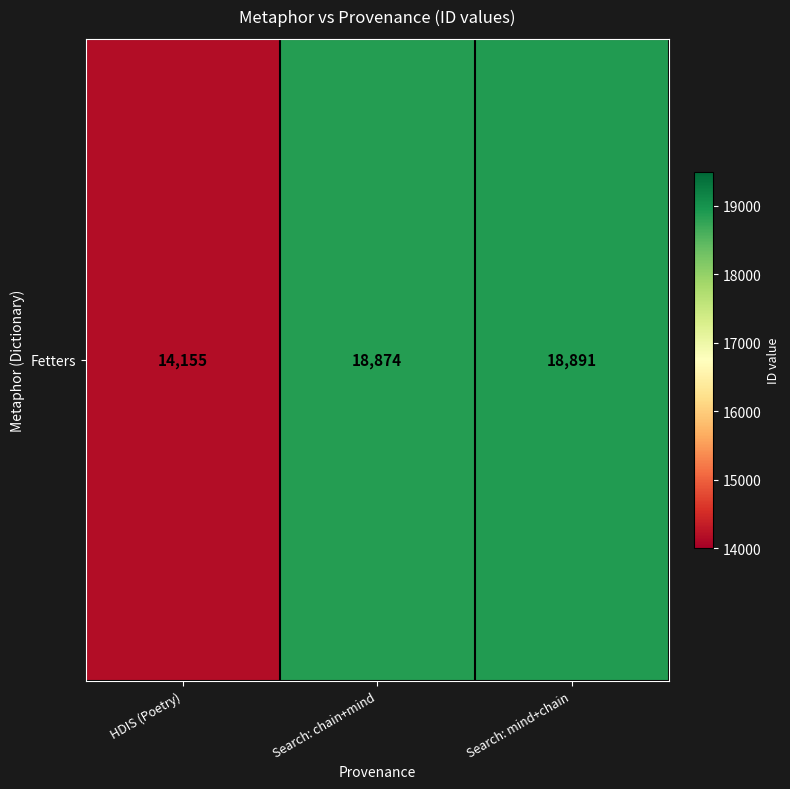

Which category has the highest value across all series?

Search: mind+chain